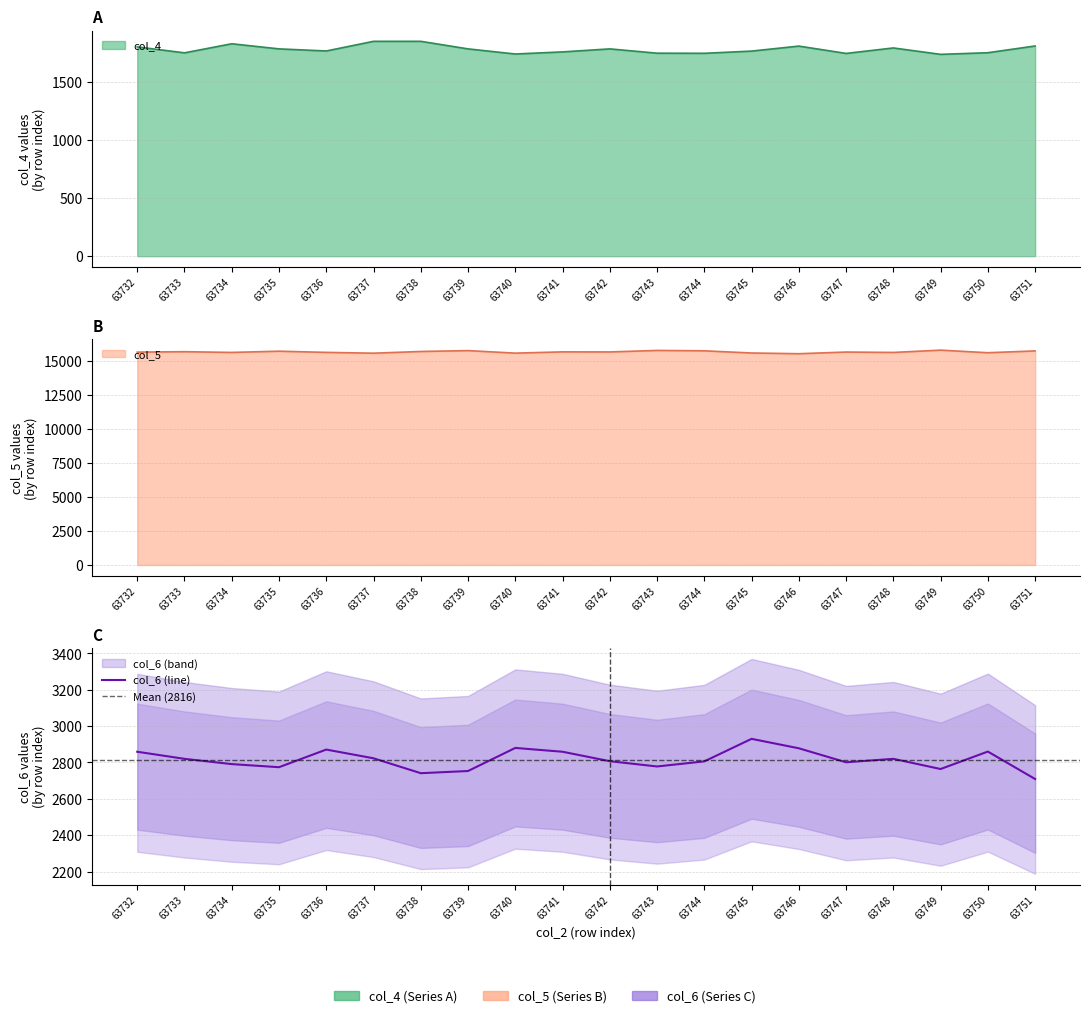

Reading left to right, transcribe all the data shown in this chart.

col_4: 63732=1799	63733=1748	63734=1826	63735=1782	63736=1764	63737=1847	63738=1847	63739=1782	63740=1738	63741=1756	63742=1782	63743=1745	63744=1744	63745=1763	63746=1806	63747=1743	63748=1790	63749=1735	63750=1749	63751=1807
col_5: 63732=15617	63733=15649	63734=15595	63735=15686	63736=15598	63737=15539	63738=15665	63739=15728	63740=15543	63741=15636	63742=15631	63743=15741	63744=15713	63745=15553	63746=15501	63747=15623	63748=15594	63749=15763	63750=15573	63751=15706
col_6: 63732=2859	63733=2820	63734=2791	63735=2774	63736=2871	63737=2823	63738=2741	63739=2753	63740=2880	63741=2859	63742=2807	63743=2778	63744=2806	63745=2930	63746=2878	63747=2801	63748=2820	63749=2764	63750=2860	63751=2709